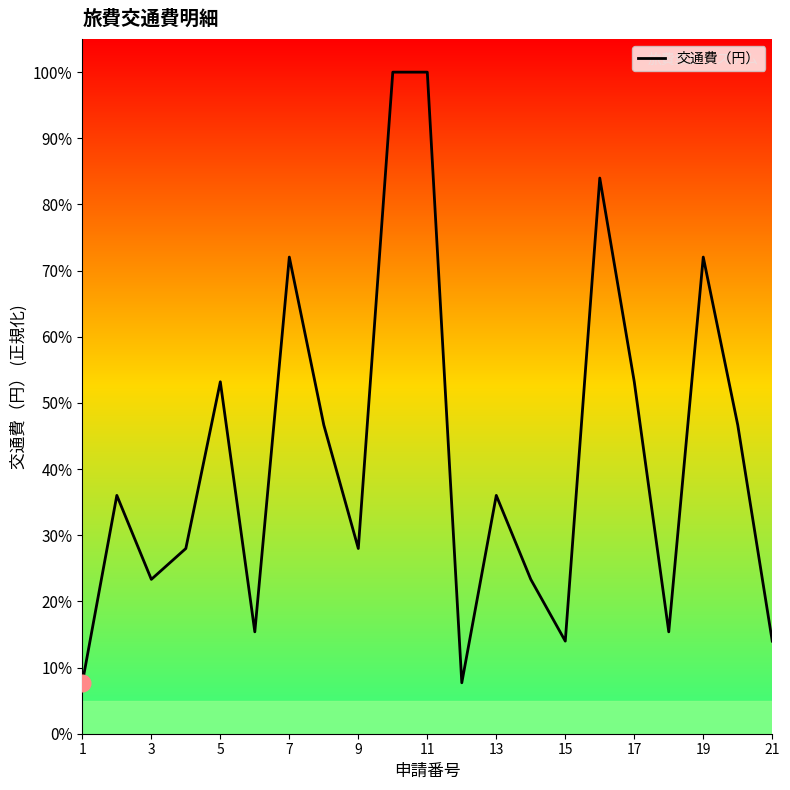

What is the maximum value shown in the chart?

100.0